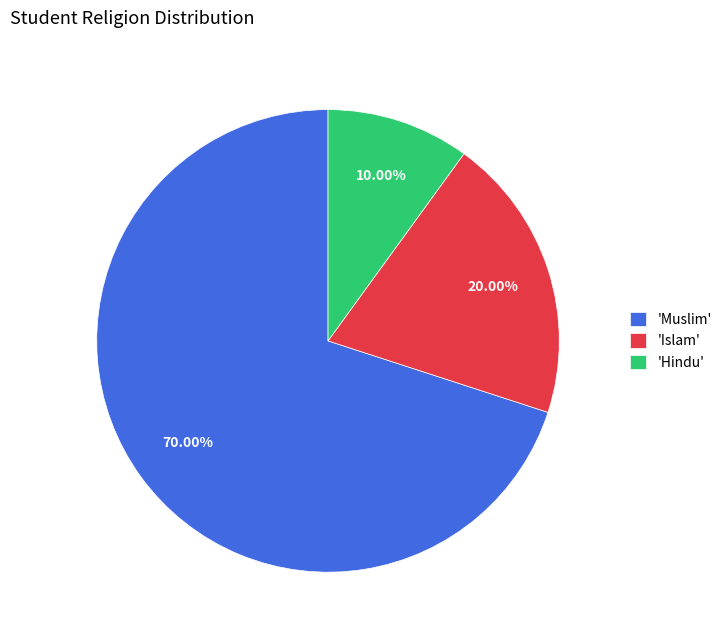

How many slices are in this pie chart?

3